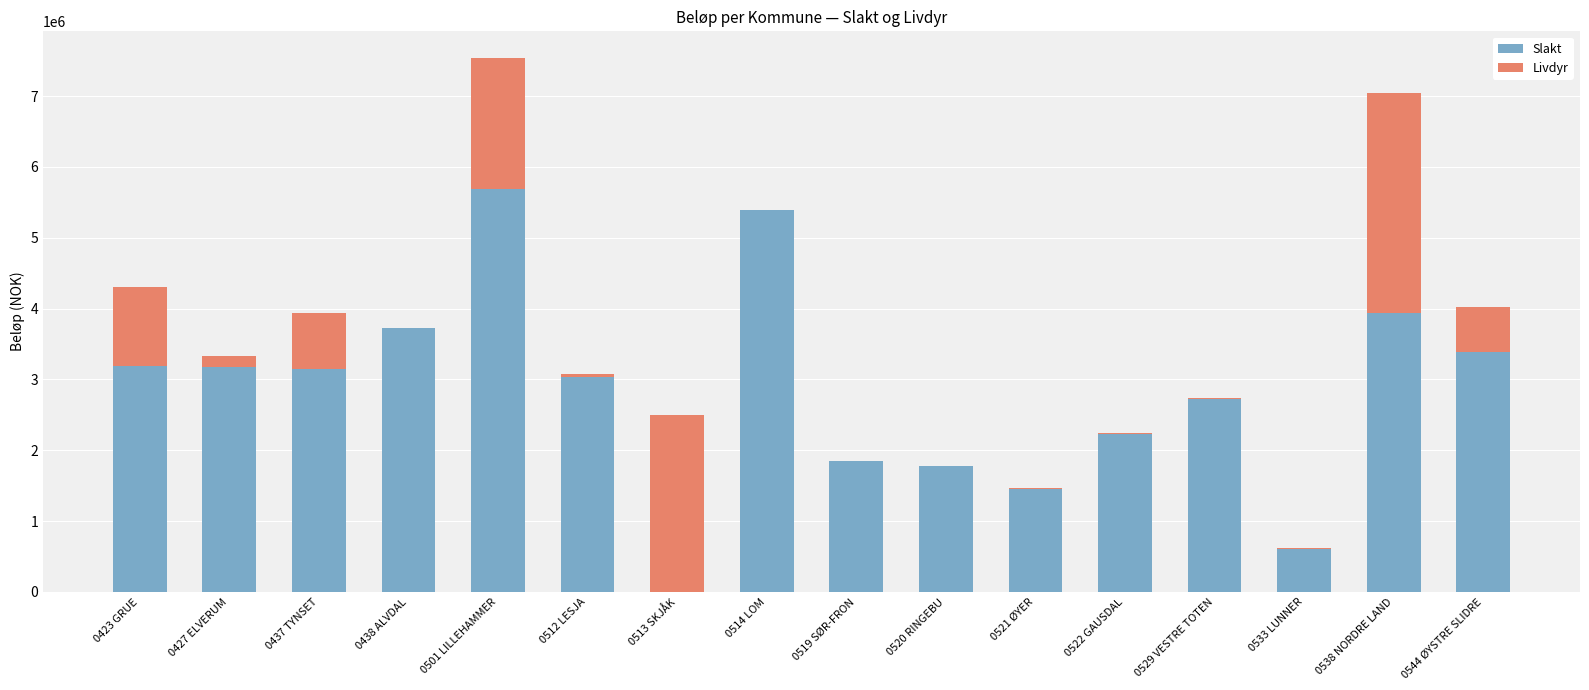

What is the sum of the Slakt values at 0423 GRUE and 0427 ELVERUM?

6357864.8